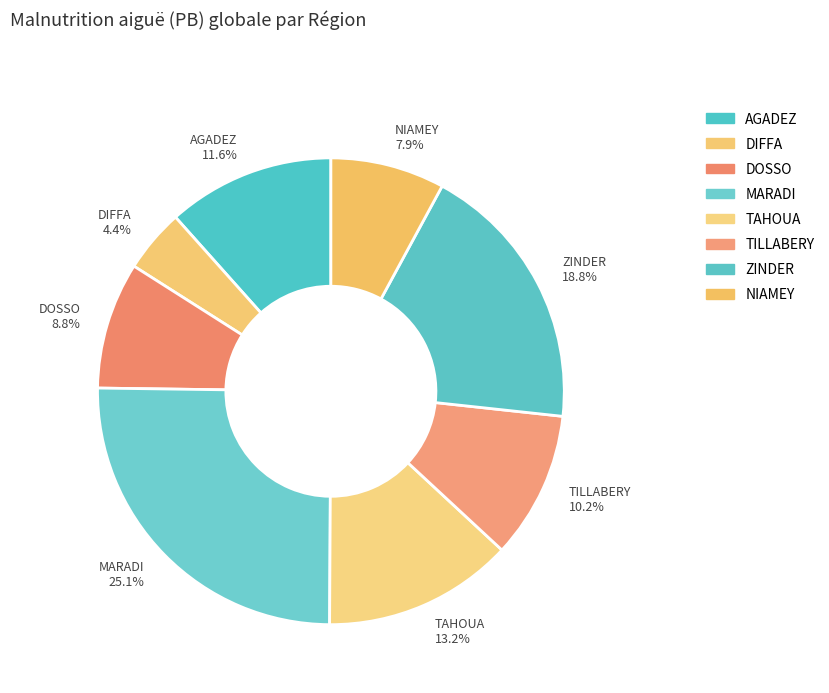

Does NIAMEY represent more than half of the total?

No